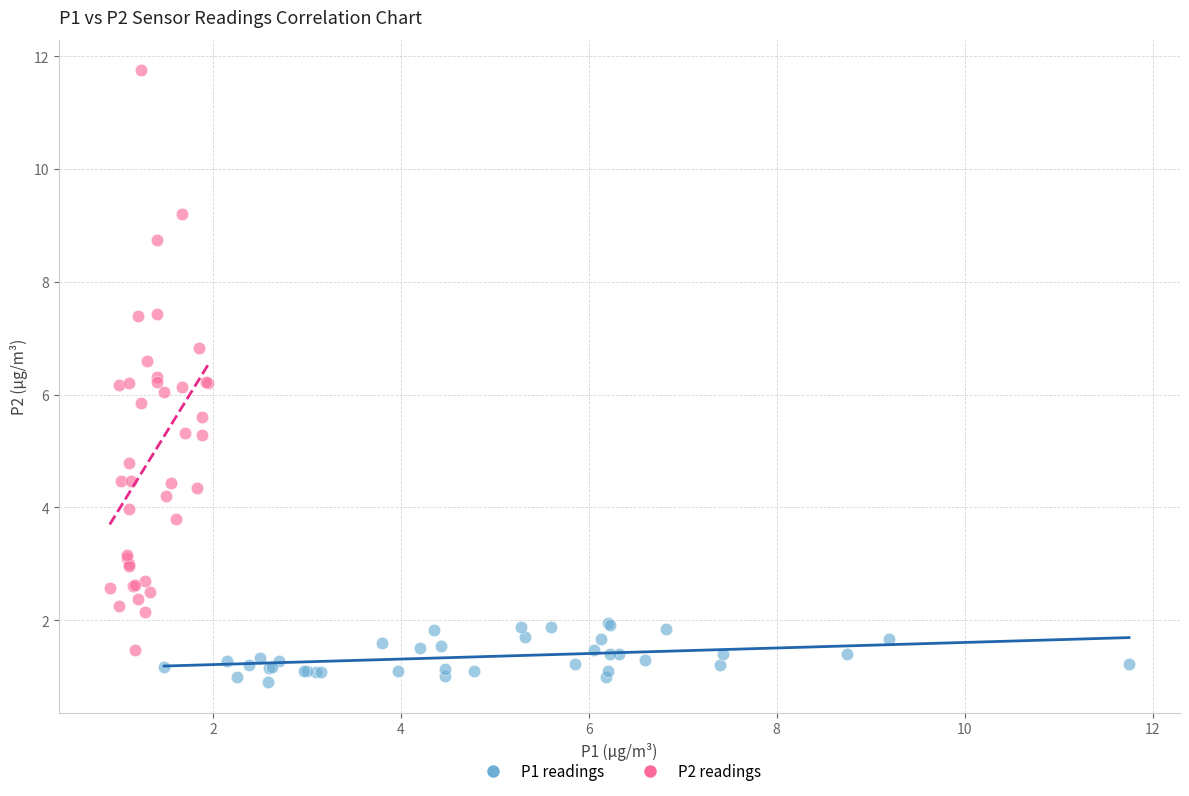

Which series has the widest spread of Y values?

P2 readings